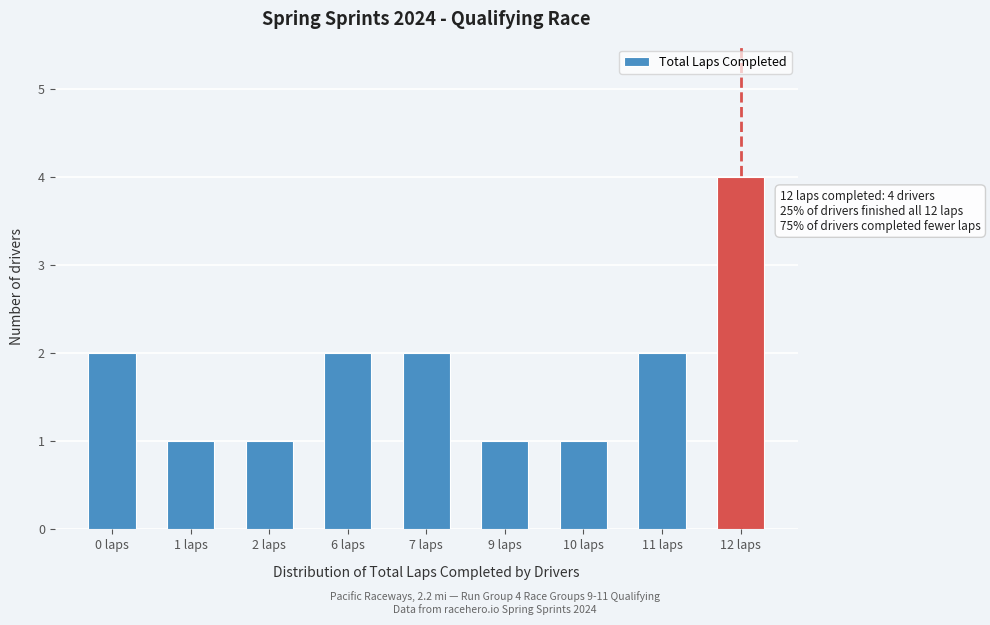

Reading right to left, extract all data points from this chart.

4	2	1	1	2	2	1	1	2